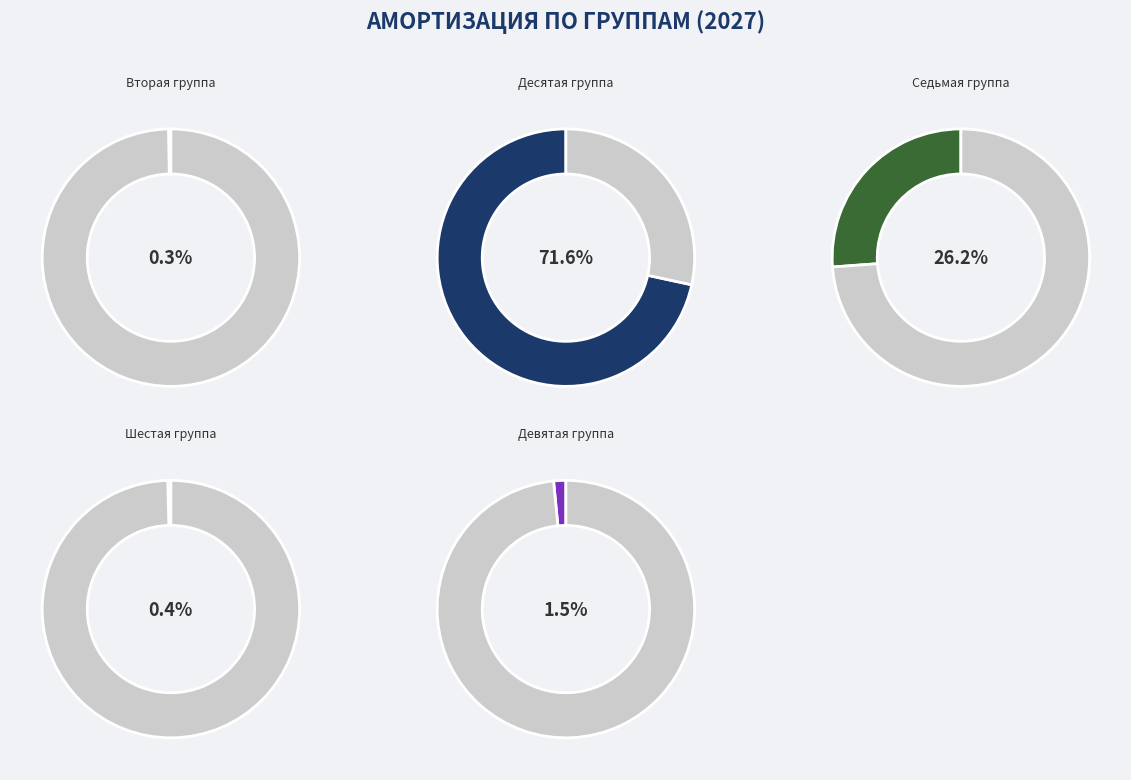

What percentage is NOT represented by Шестая группа?

99.6%